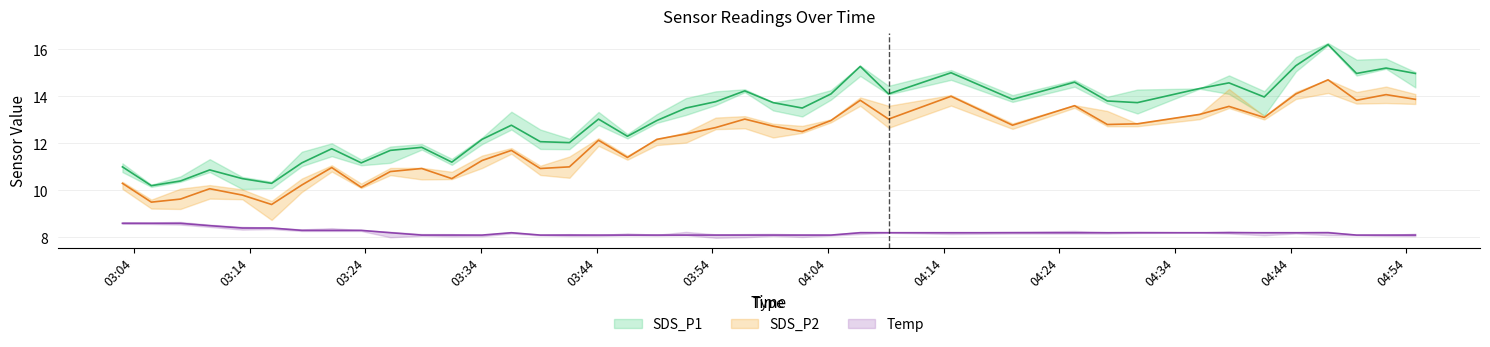

What is the maximum value for Temp?

8.6